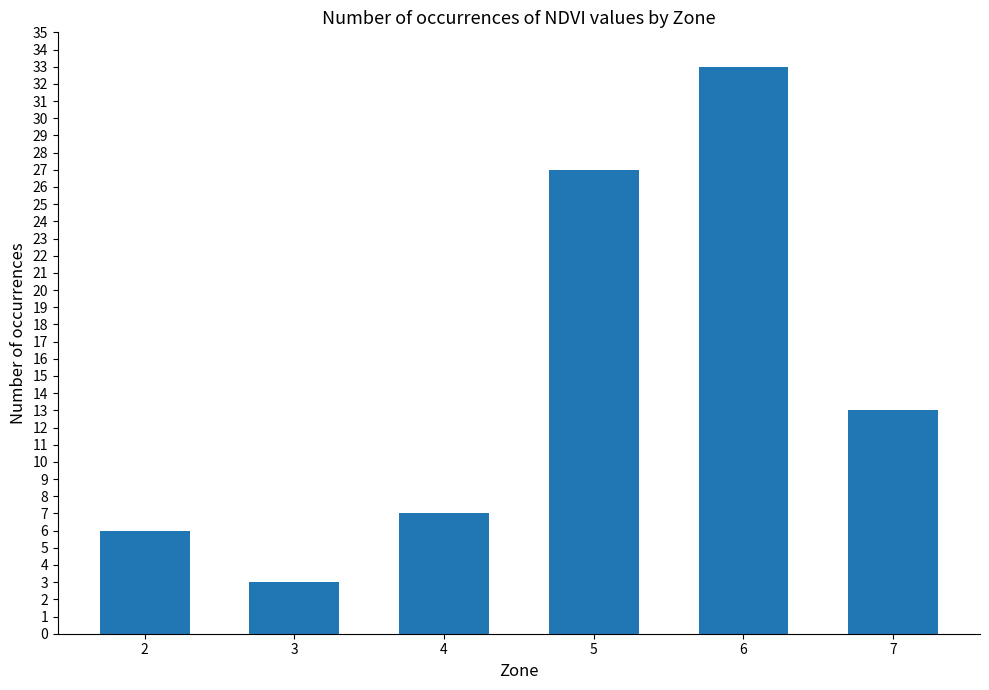

What is the value of the 2nd bar from the left?

3